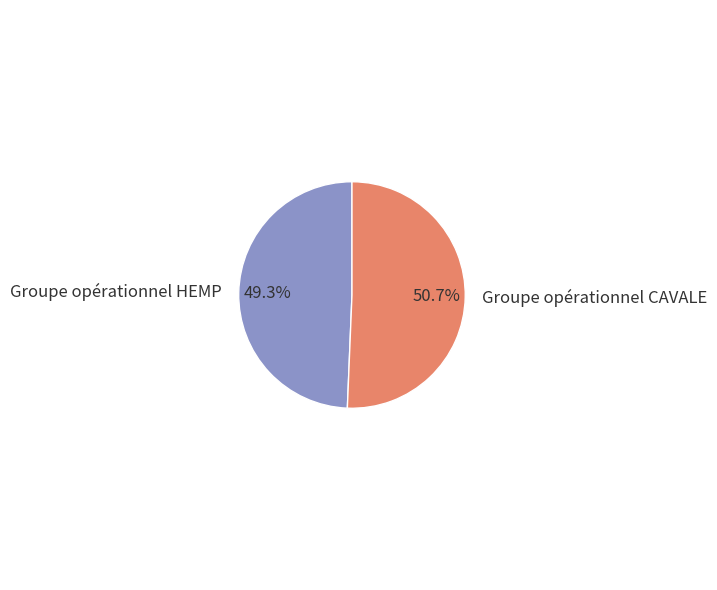

To the nearest percent, what is the average slice percentage?

50%